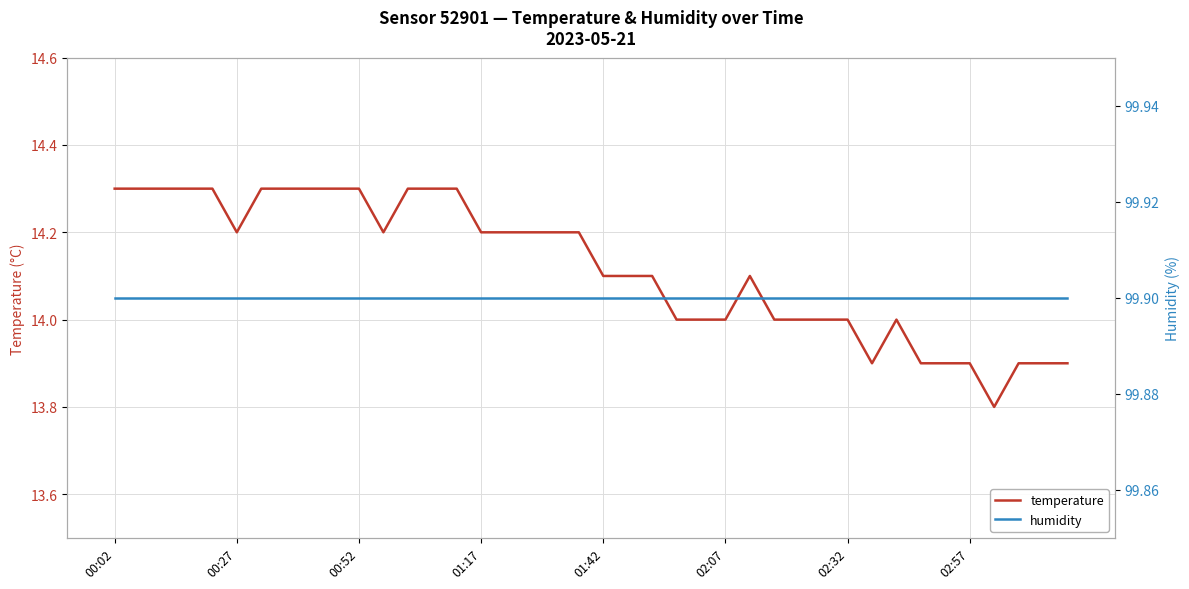

True or false: temperature and humidity cross at least once.

False